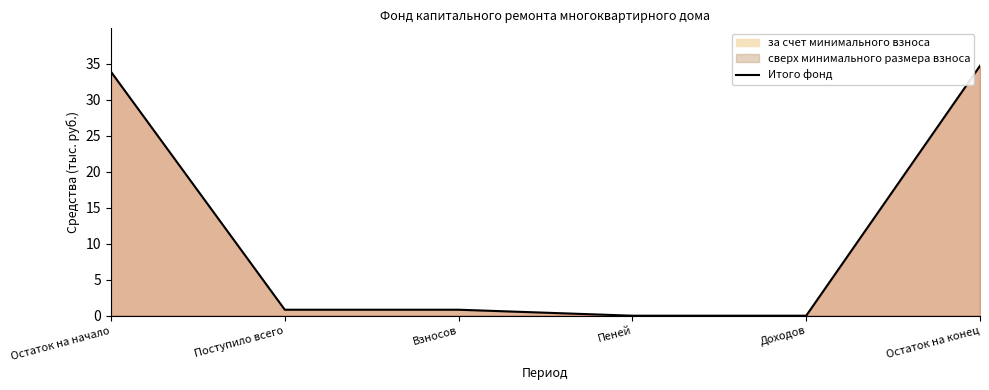

Reading left to right, extract all data points from this chart.

Остаток на начало=33.9	Поступило всего=0.8	Взносов=0.8	Пеней=0.0	Доходов=0.0	Остаток на конец=34.7